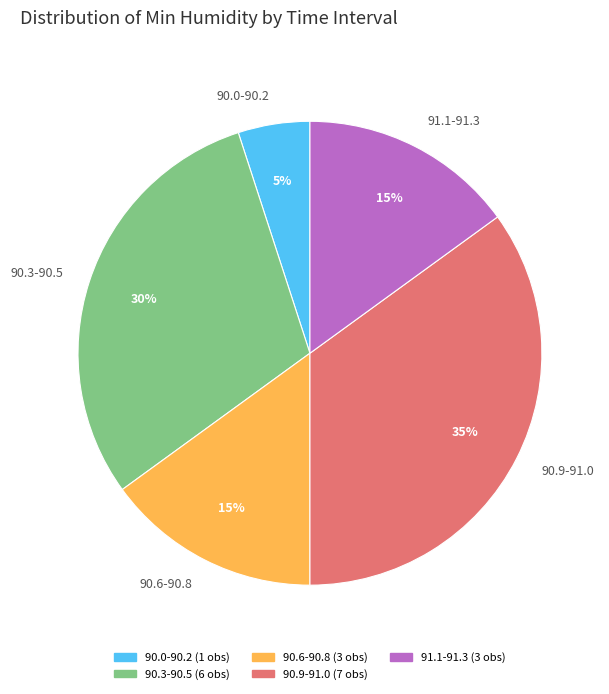

Do 90.0-90.2 and 90.3-90.5 together represent more than half of the pie?

No